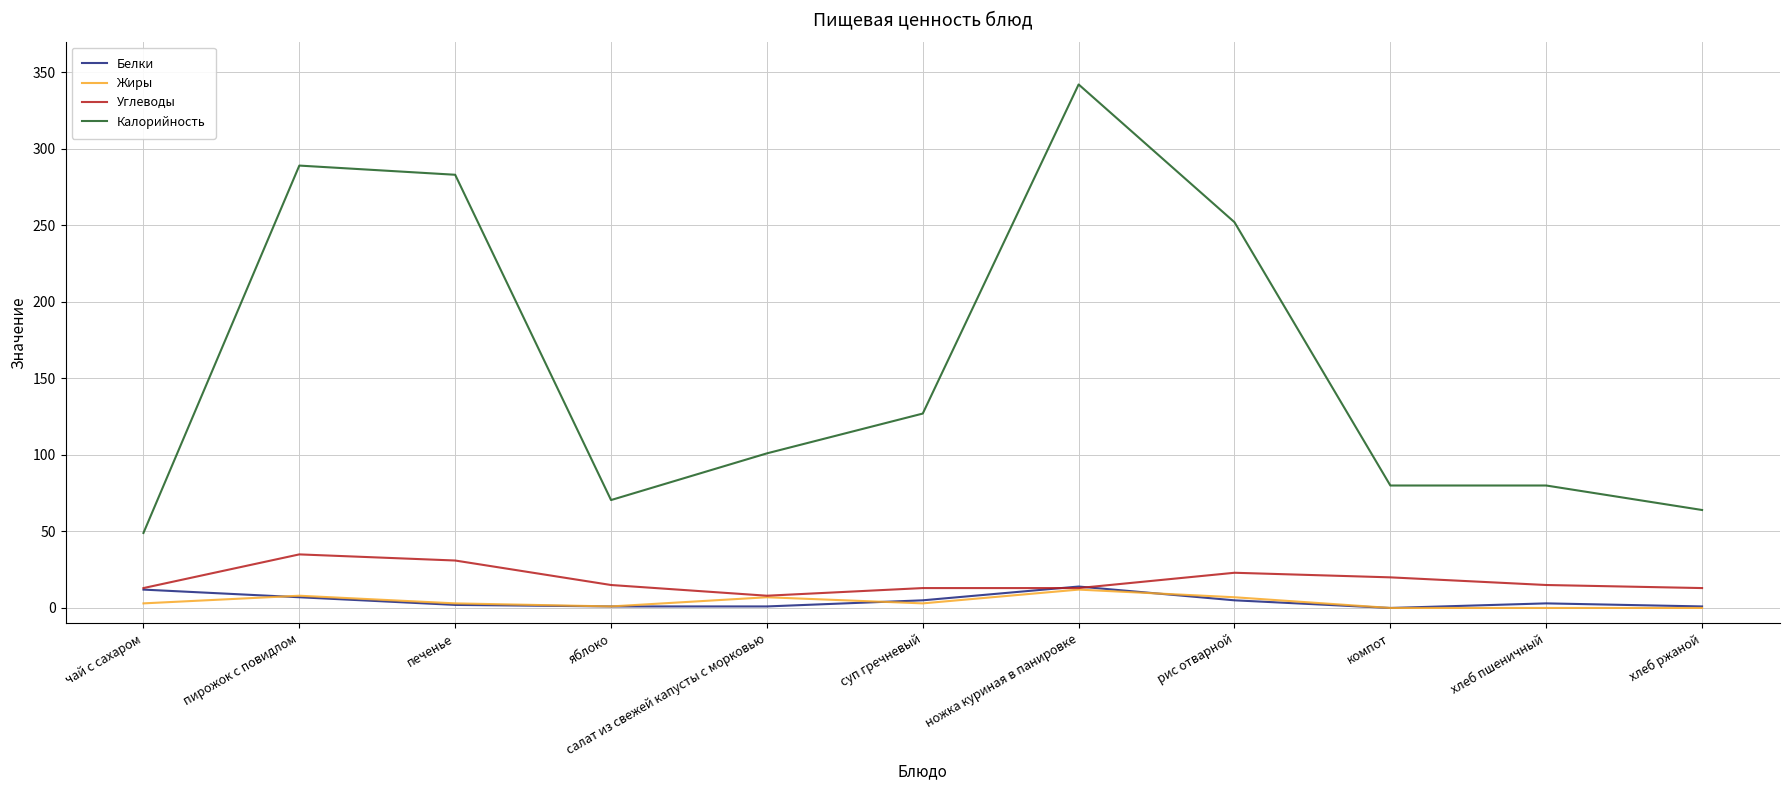

True or false: Калорийность and Белки intersect in this chart.

False